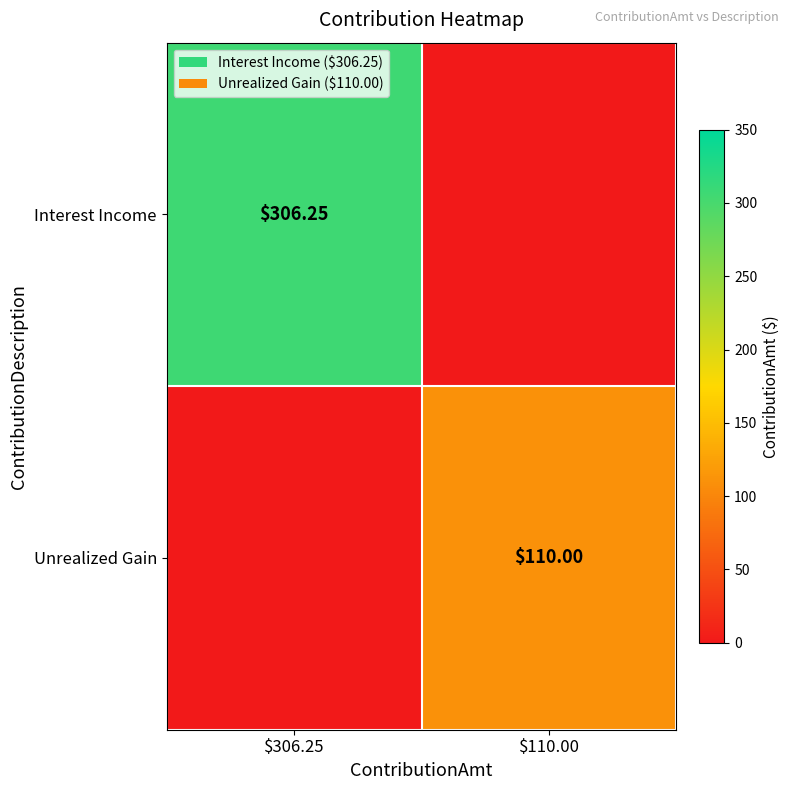

What is the greatest value displayed?

306.2